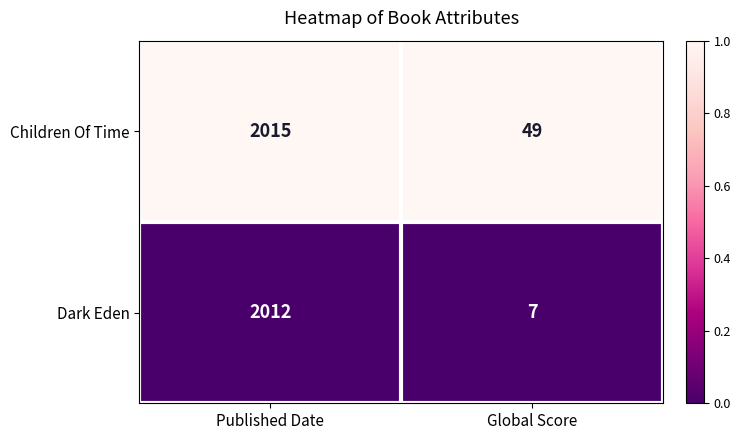

The value of Dark Eden at Global Score is 7. True or false?

True